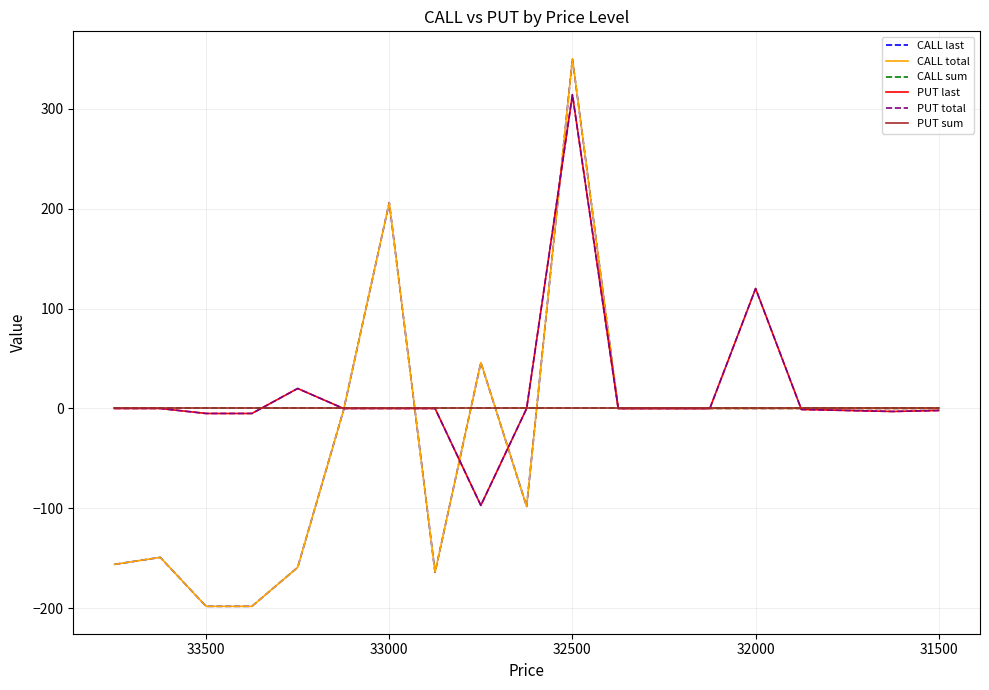

True or false: PUT last and CALL total intersect in this chart.

True